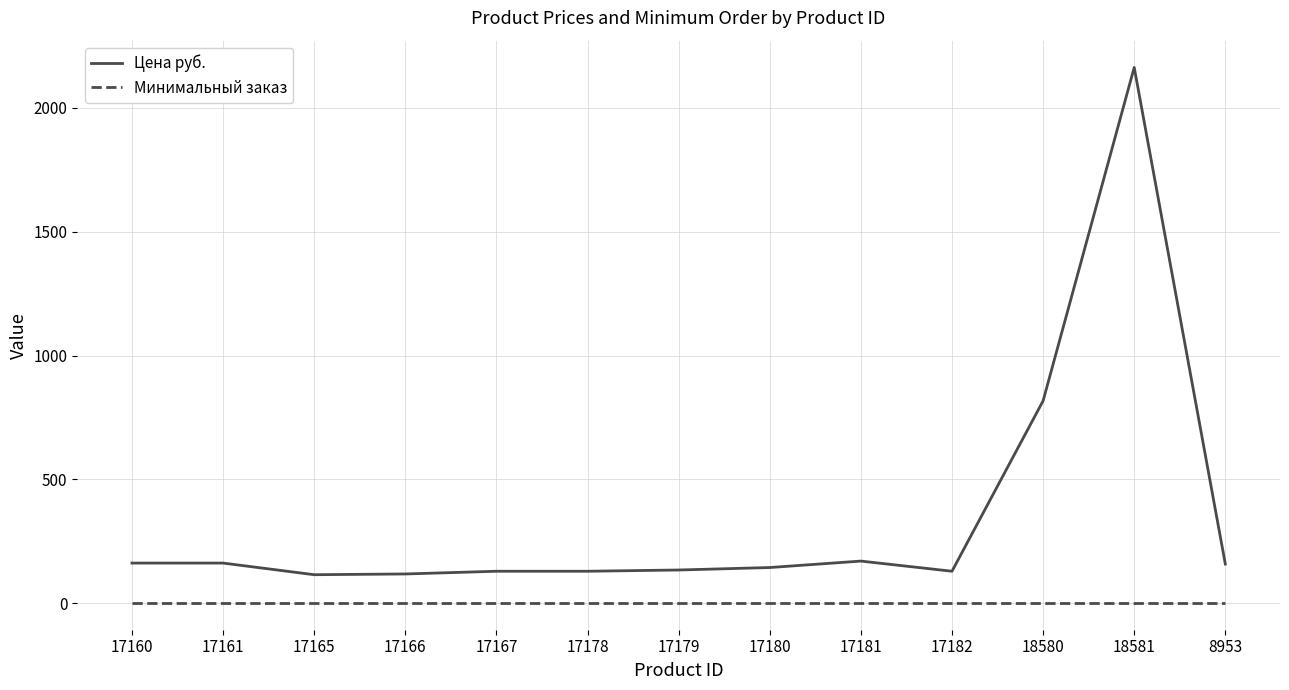

What is the average value of the Цена руб. series?

348